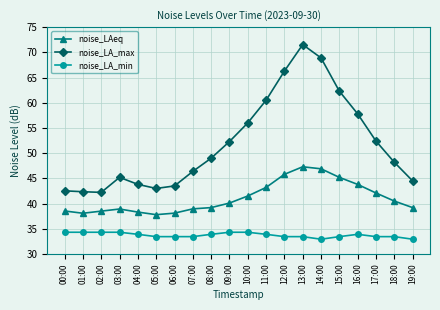

Where is noise_LA_max nearest to the value 56?

10:00